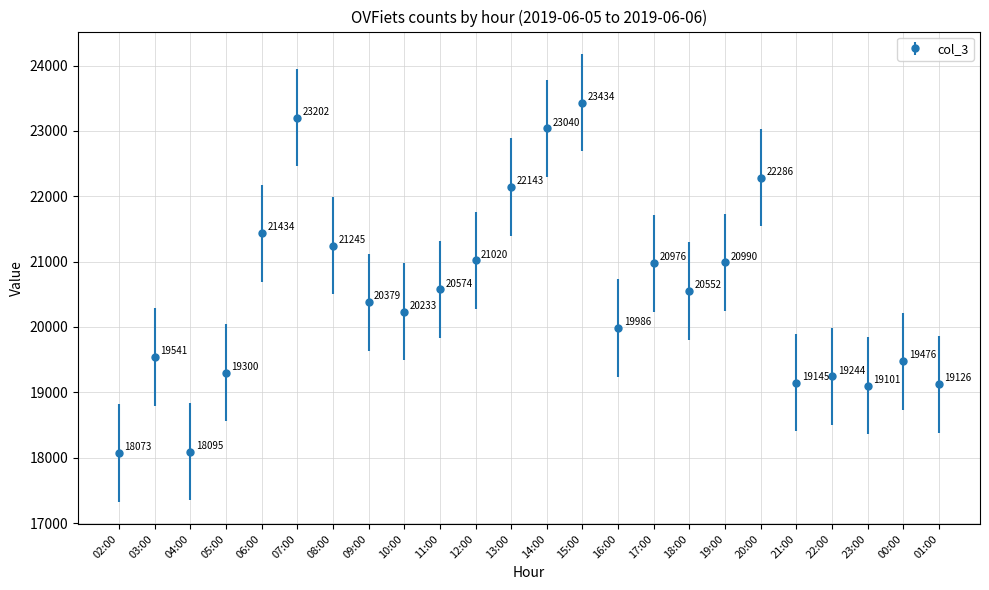

What is the label of the 16th point from the left?

17:00